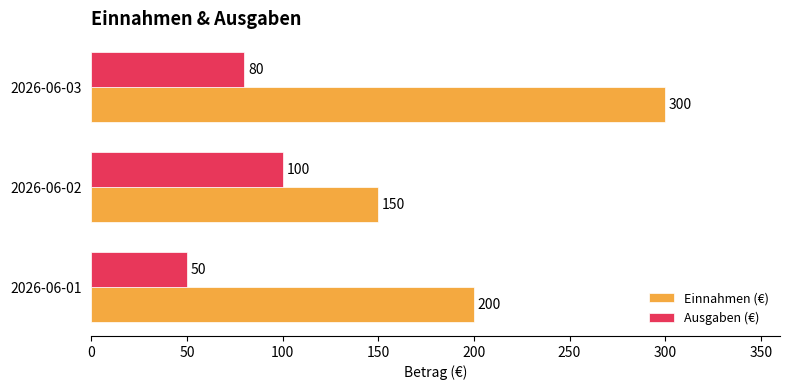

What are all the series names shown in the legend?

Einnahmen (€), Ausgaben (€)